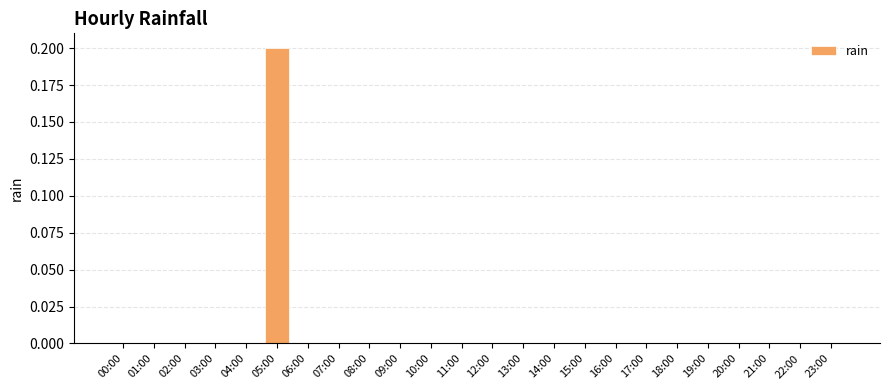

Is it true that the value at 21:00 is -0.1?

False